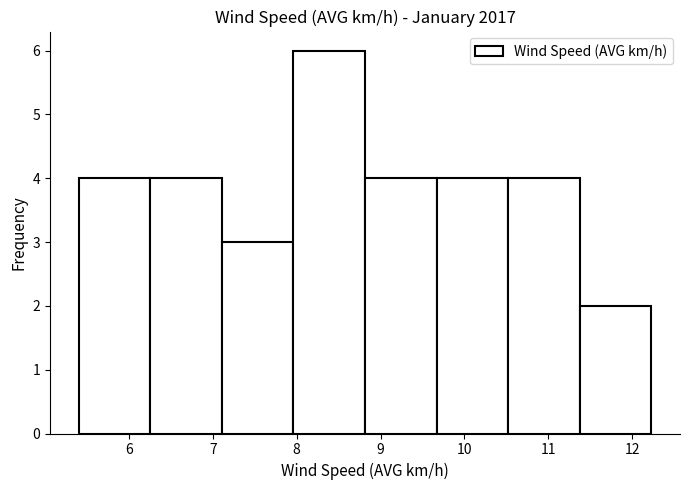

Which range on the x-axis has the tallest bar?

8.0 to 8.8